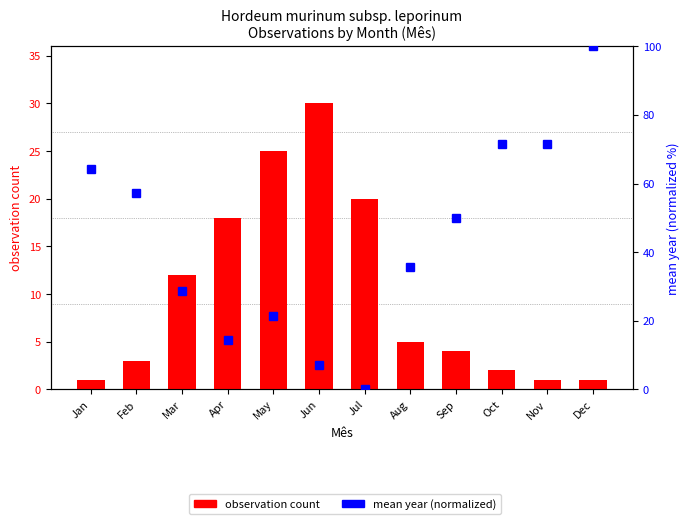

Does the chart contain any negative values?

No